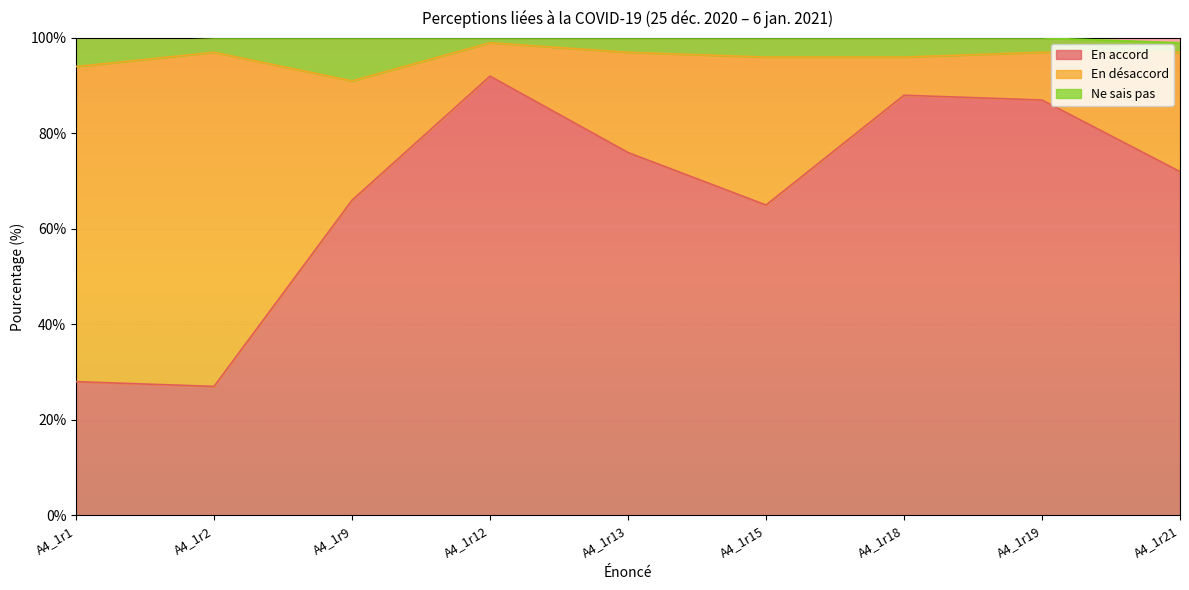

What is the approximate value of En accord at A4_1r18, to the nearest 5?

90